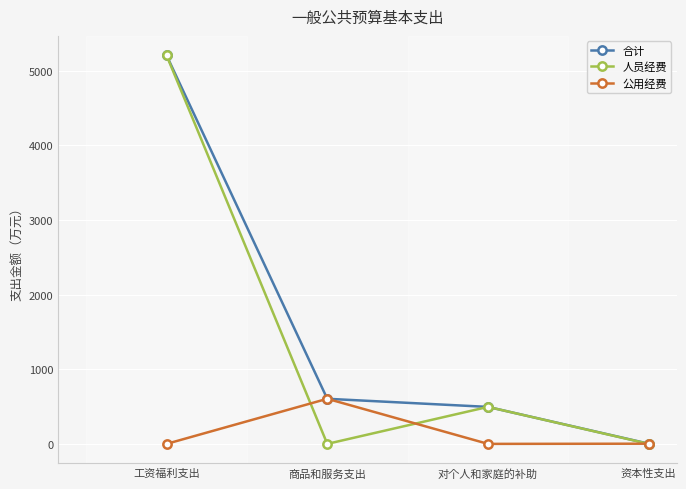

Where is the first local minimum for 公用经费?

对个人和家庭的补助